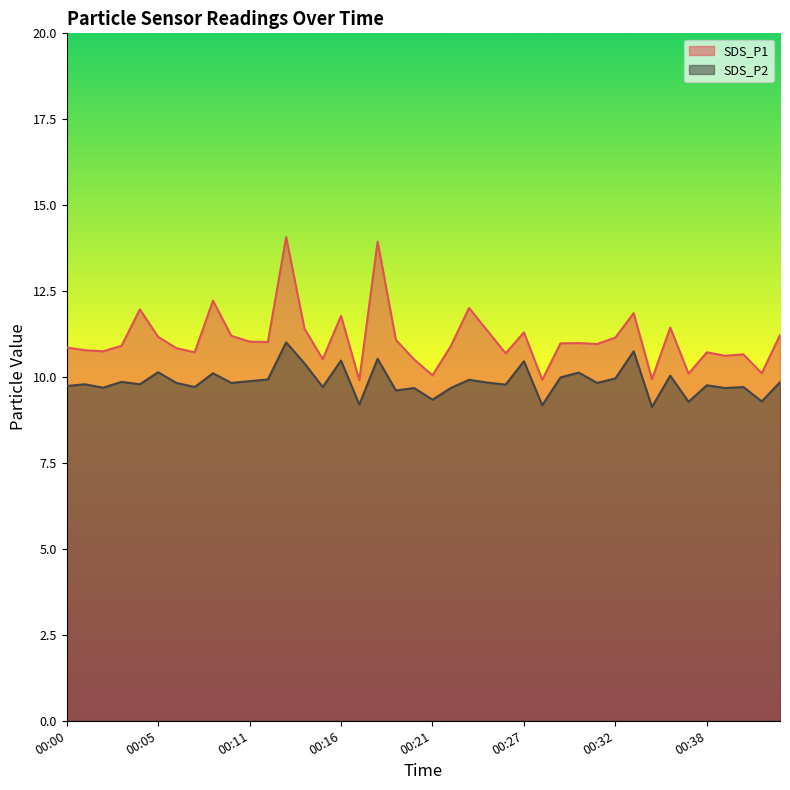

True or false: SDS_P1 has more than 2 interior local peaks.

True